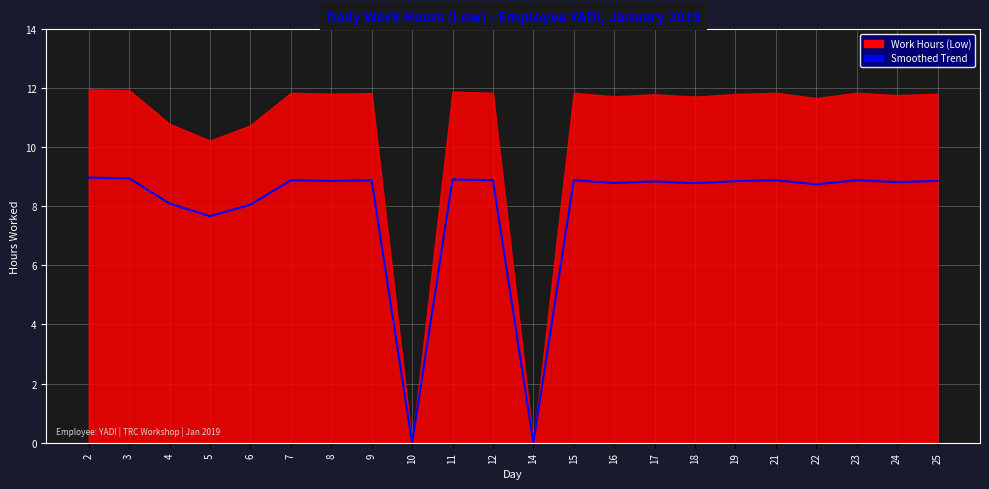

True or false: the data has more than 2 interior local peaks.

True